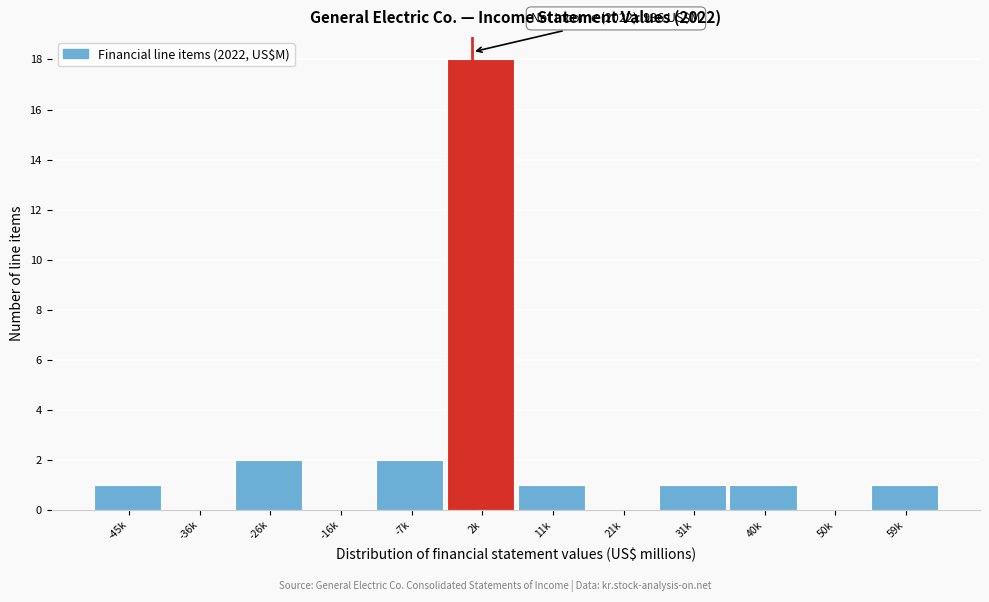

Reading left to right, transcribe all the data shown in this chart.

-45k=1	-36k=0	-26k=2	-16k=0	-7k=2	2k=18	11k=1	21k=0	31k=1	40k=1	50k=0	59k=1